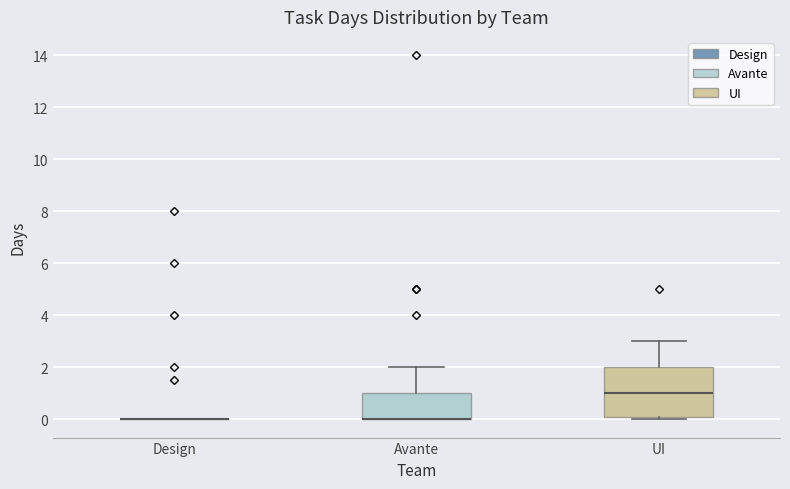

Which box is the tallest, from its lower edge to its upper edge?

UI